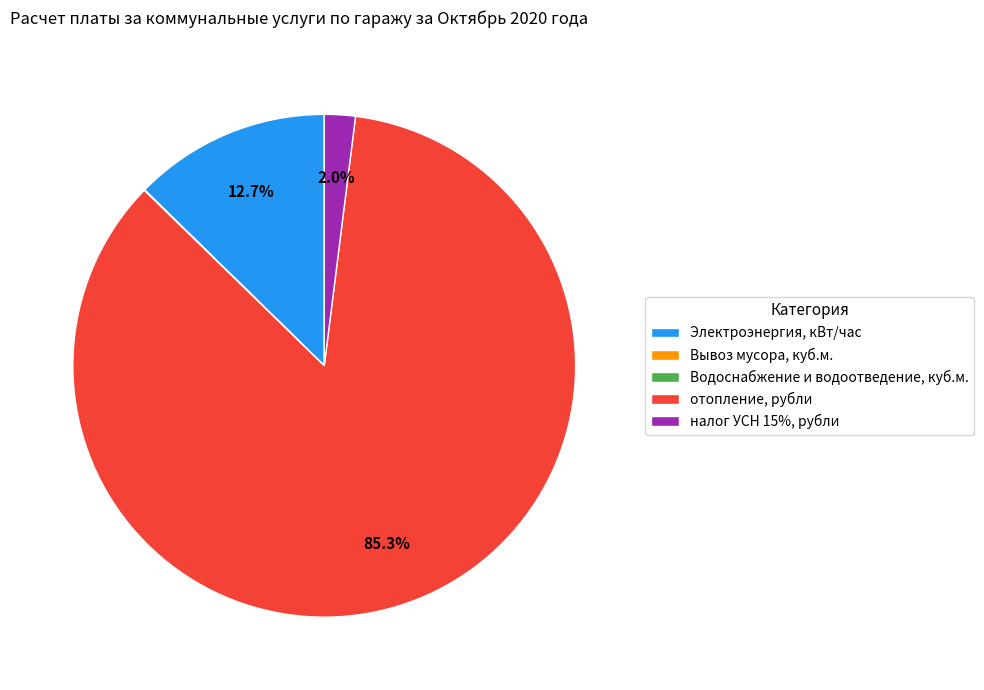

What percentage is the налог УСН 15%, рубли slice, to the nearest percent?

2%